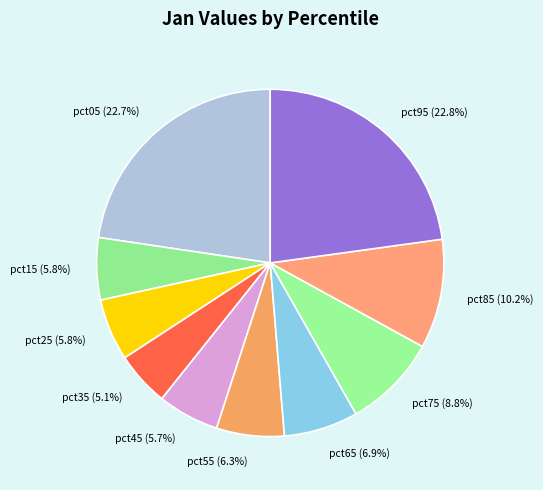

Count the number of slices in the pie.

10